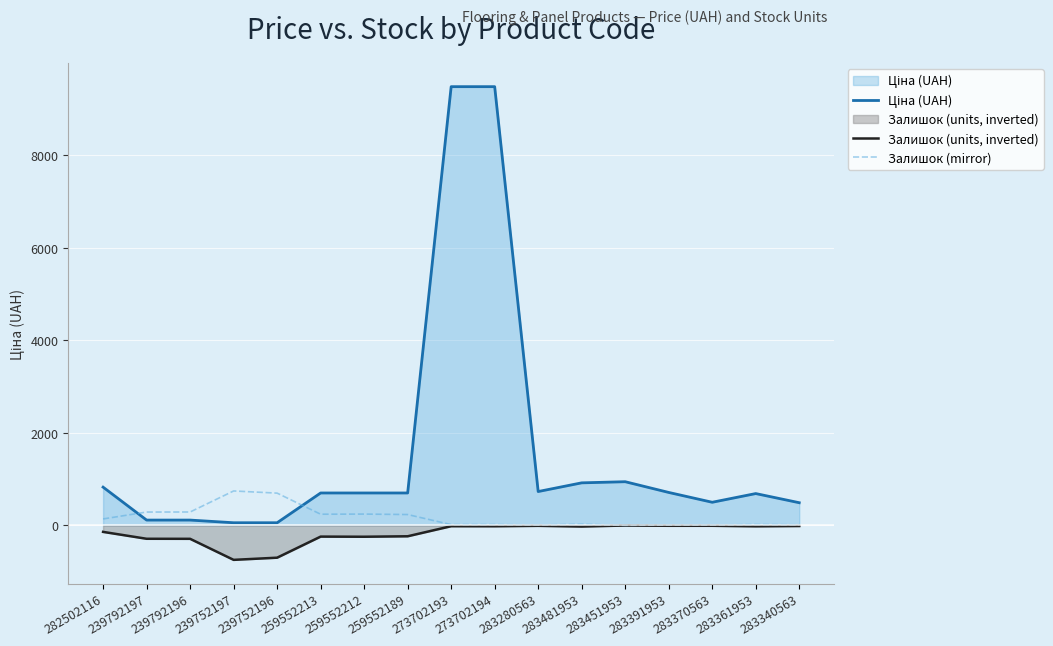

Which series has the widest spread of values?

Ціна (UAH)